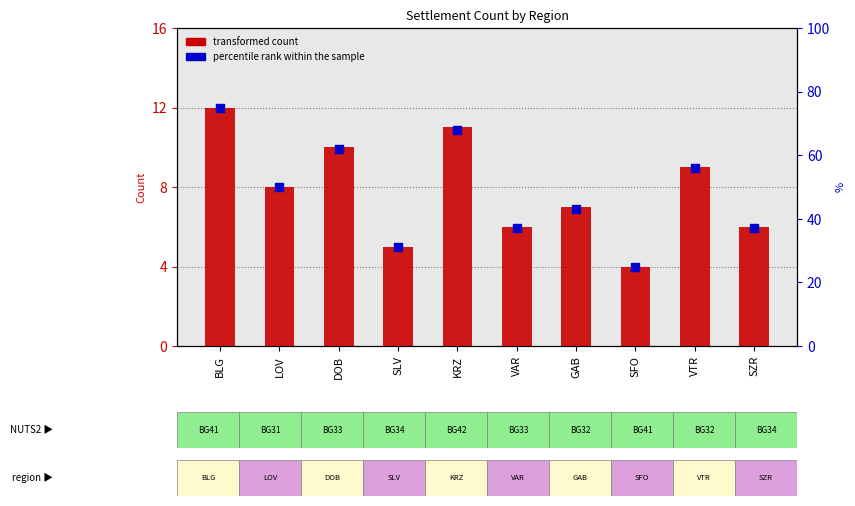

Which series has the largest Y range (max minus min)?

percentile rank within the sample